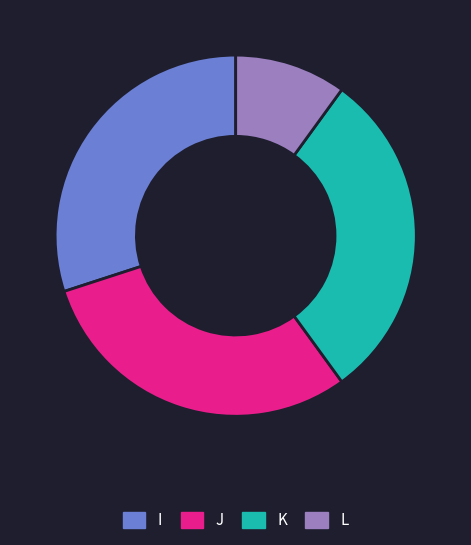

What is the smallest slice in the pie chart?

L